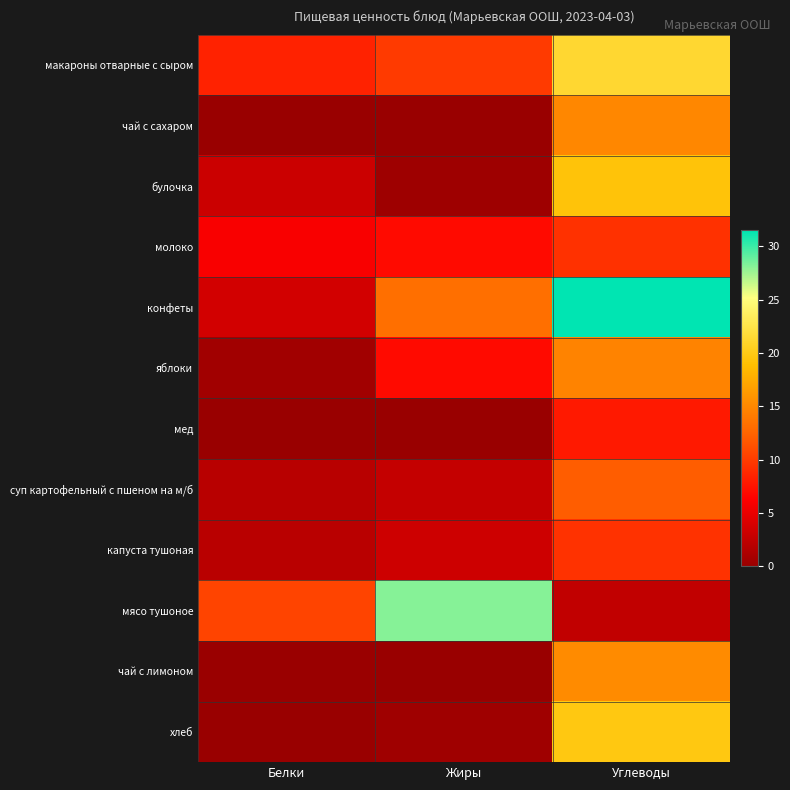

At Белки, list the series in order from smallest to largest.

мед, чай с сахаром, хлеб, чай с лимоном, яблоки, суп картофельный с пшеном на м/б, капуста тушоная, булочка, конфеты, молоко, макароны отварные с сыром, мясо тушоное